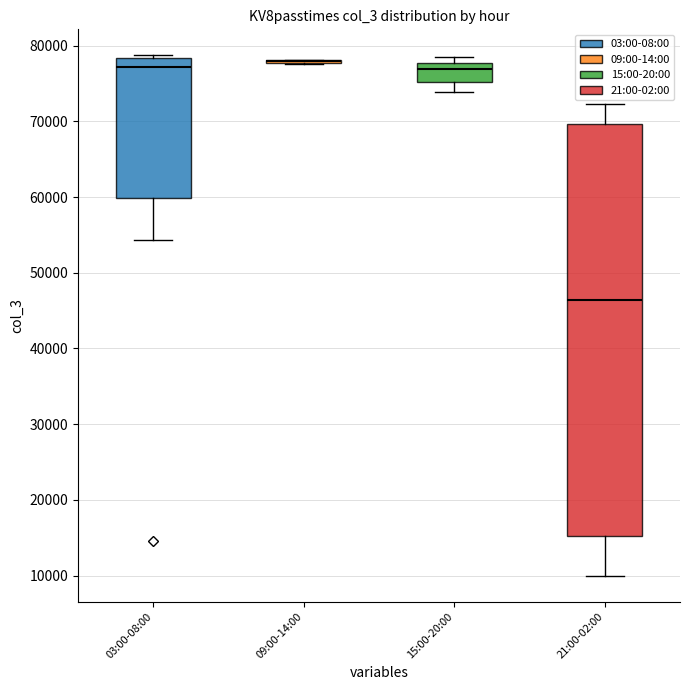

Which box is the tallest, from its lower edge to its upper edge?

21:00-02:00